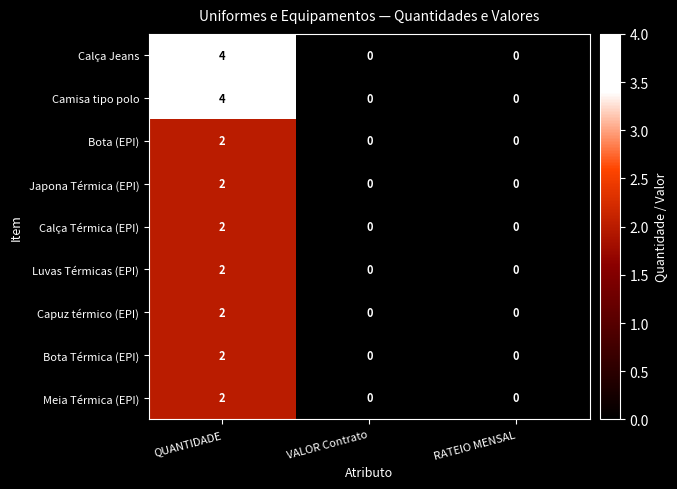

Which category has the highest value in the Meia Térmica (EPI) series?

QUANTIDADE